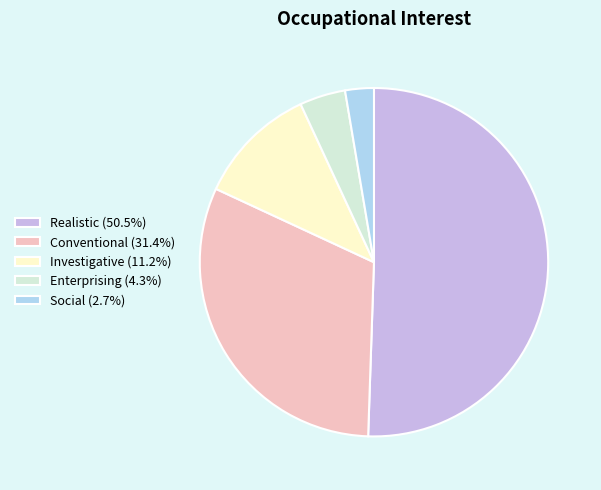

What is the ratio of the value at Investigative (11.2%) to the value at Enterprising (4.3%)?

2.6